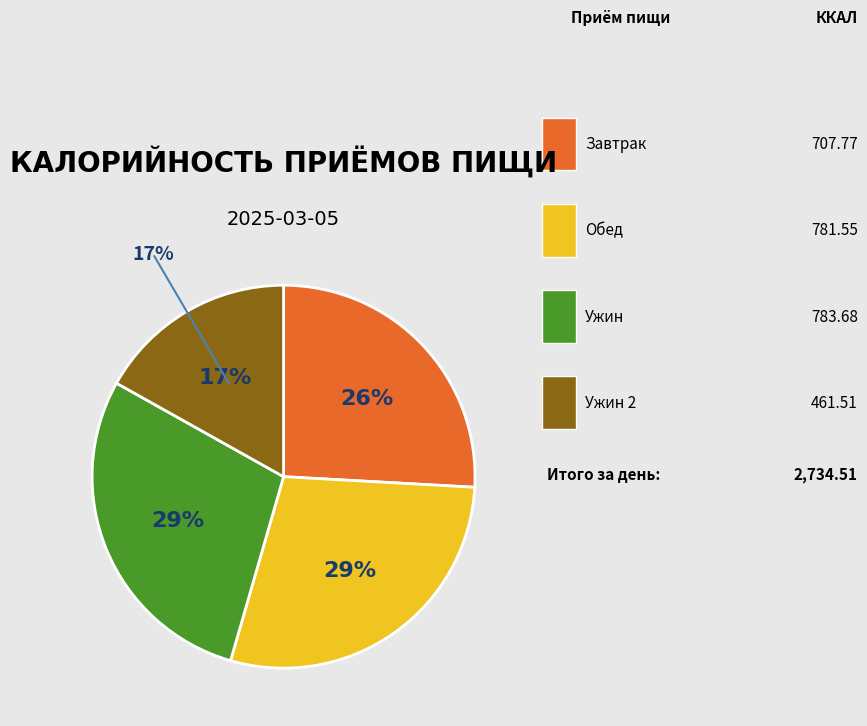

Does any single category account for the majority?

No